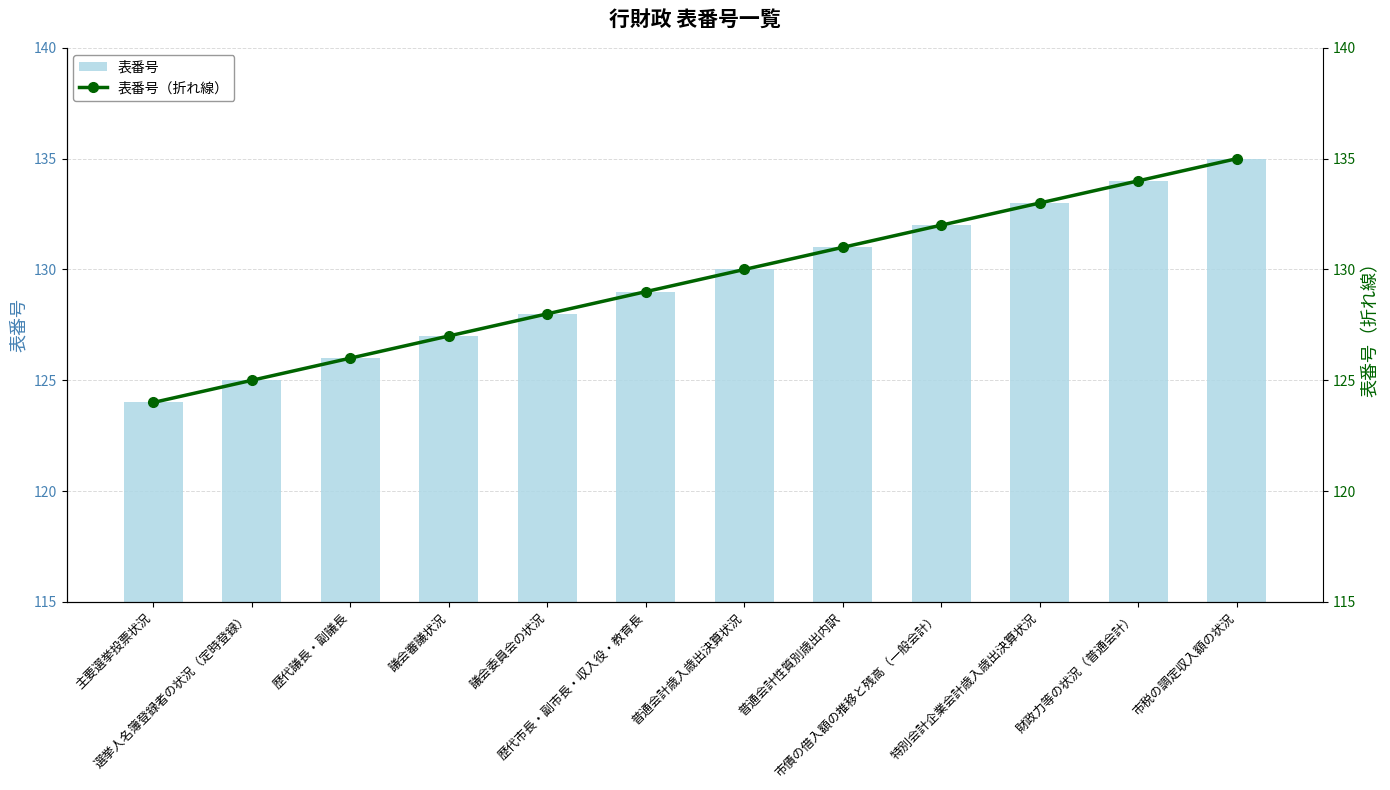

At which category is the sum across all series the highest?

市税の調定収入額の状況